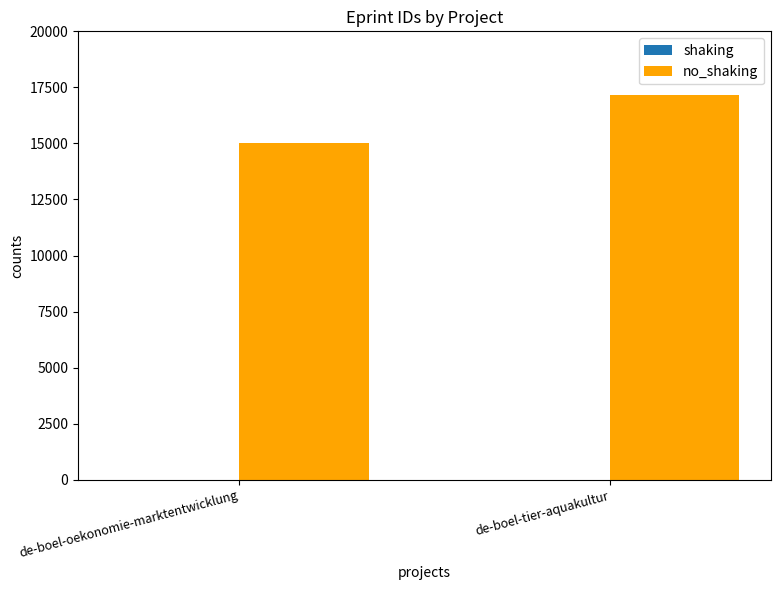

What is the total value across all series at de-boel-tier-aquakultur?

17160